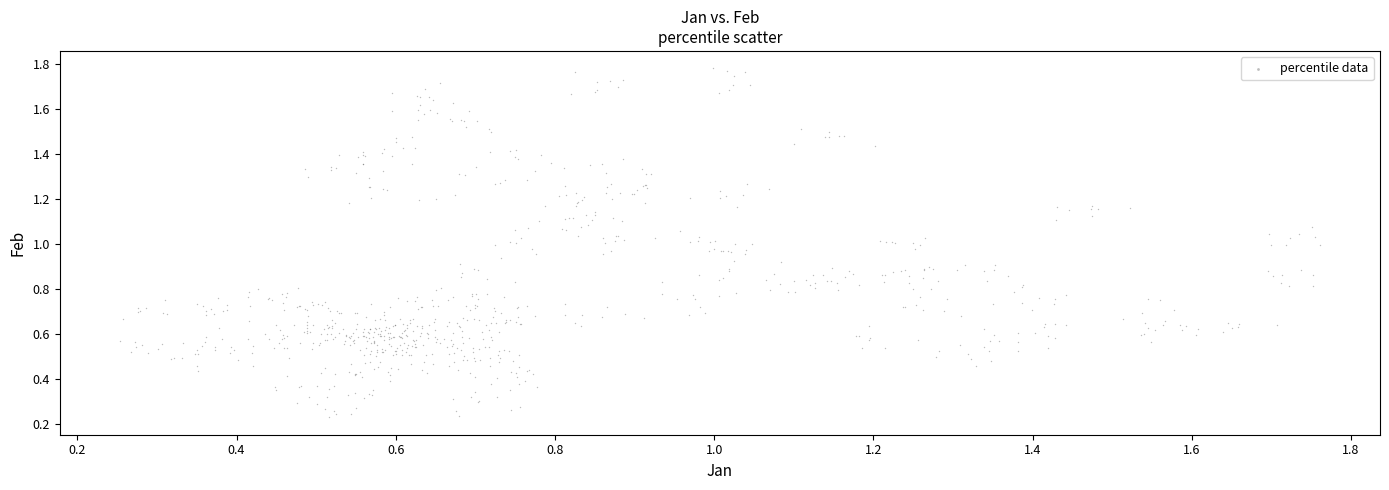

How many points are shown in the scatter plot?

800